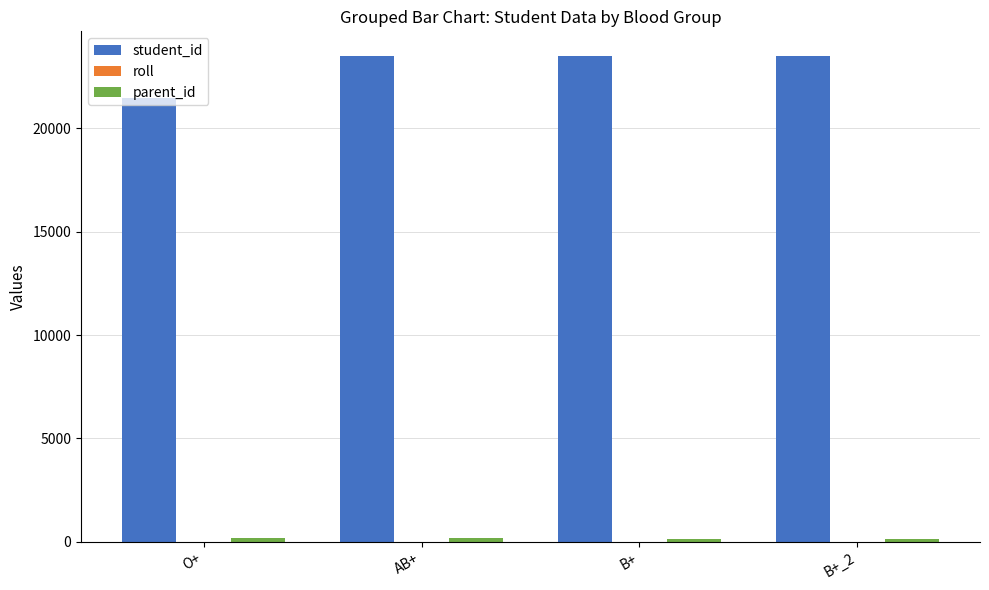

What is the maximum value for student_id?

23501.0